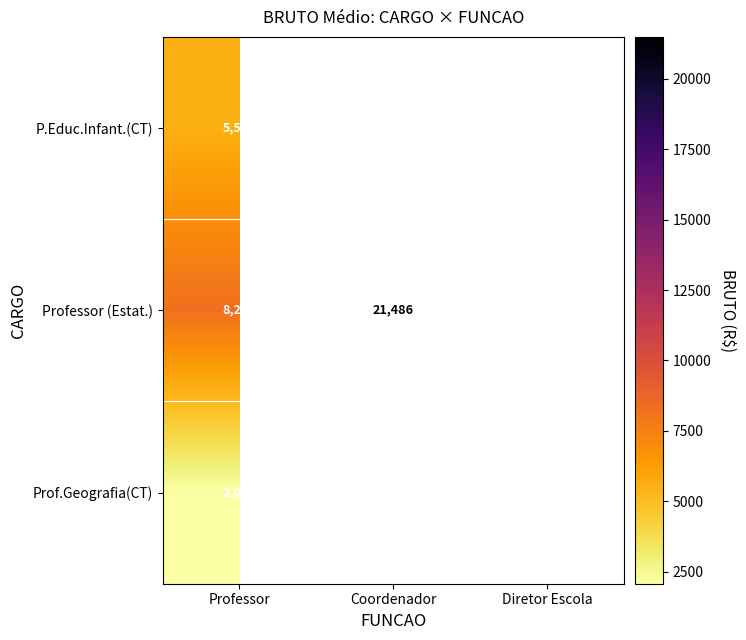

At which label does Professor (Estat.) reach its minimum?

Professor